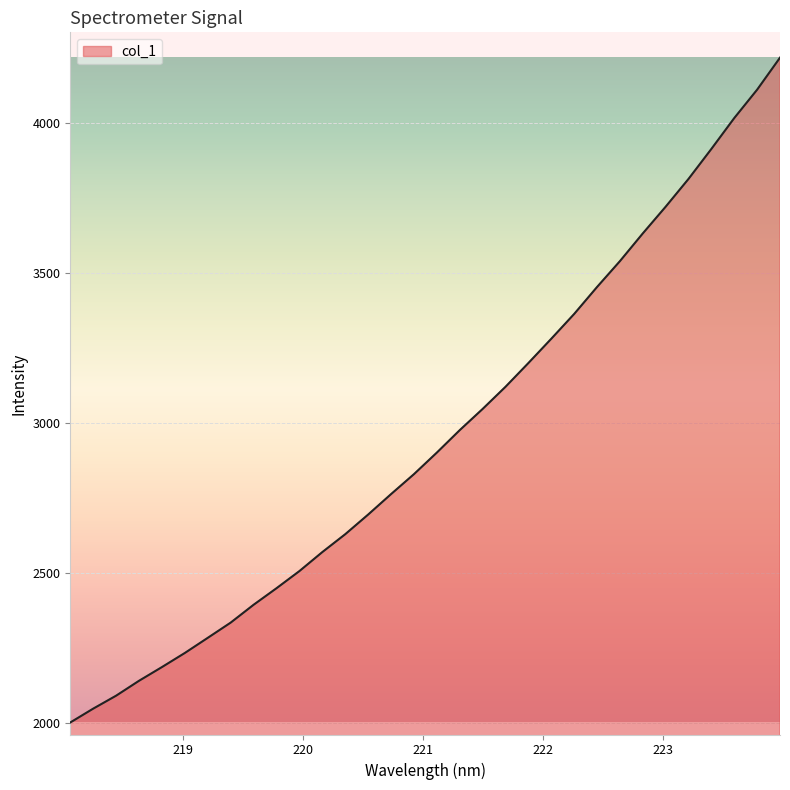

What is the maximum value shown in the chart?

4218.4